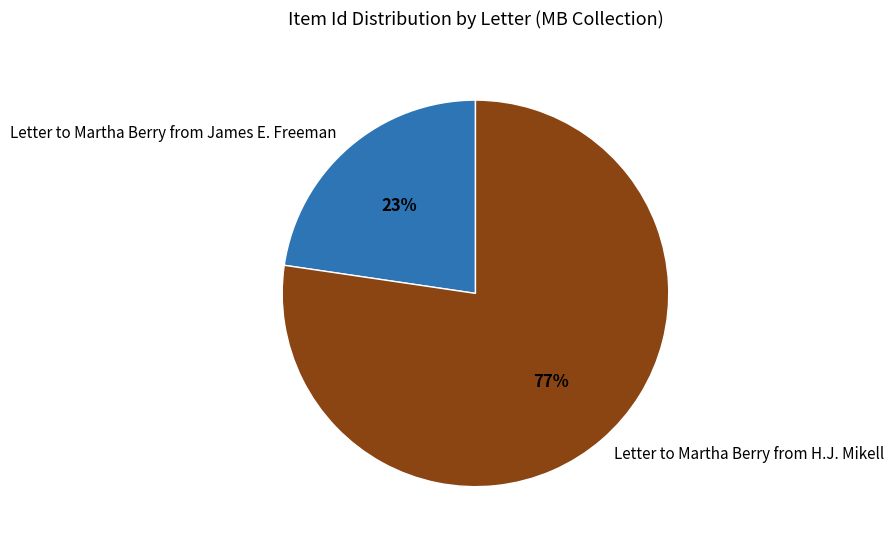

What is the majority slice?

Letter to Martha Berry from H.J. Mikell